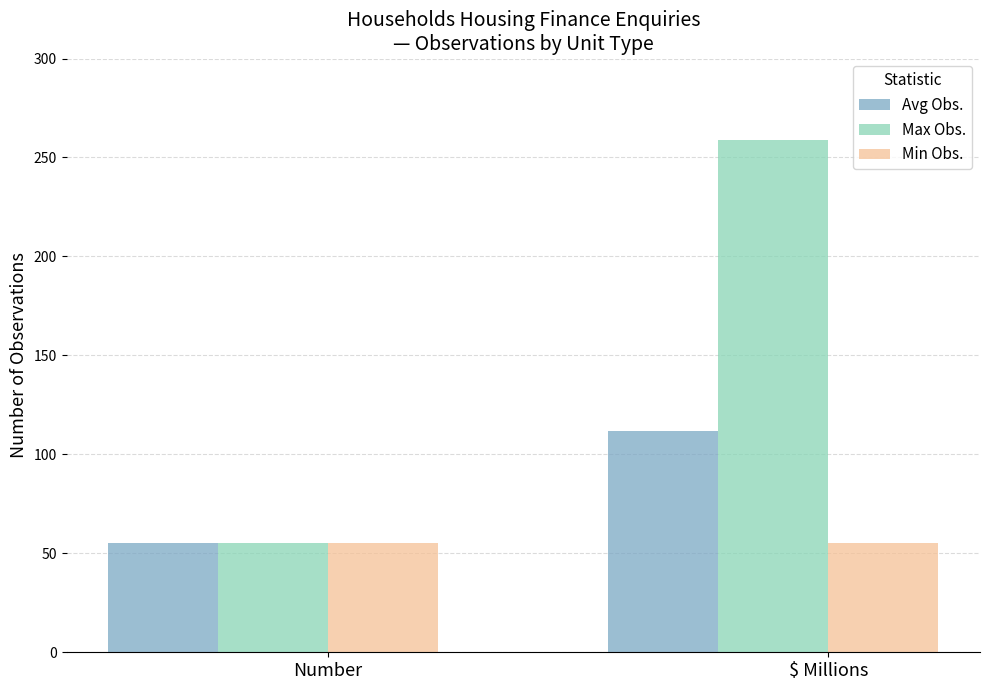

The Avg Obs. series shows 111.8 at $ Millions. True or false?

True